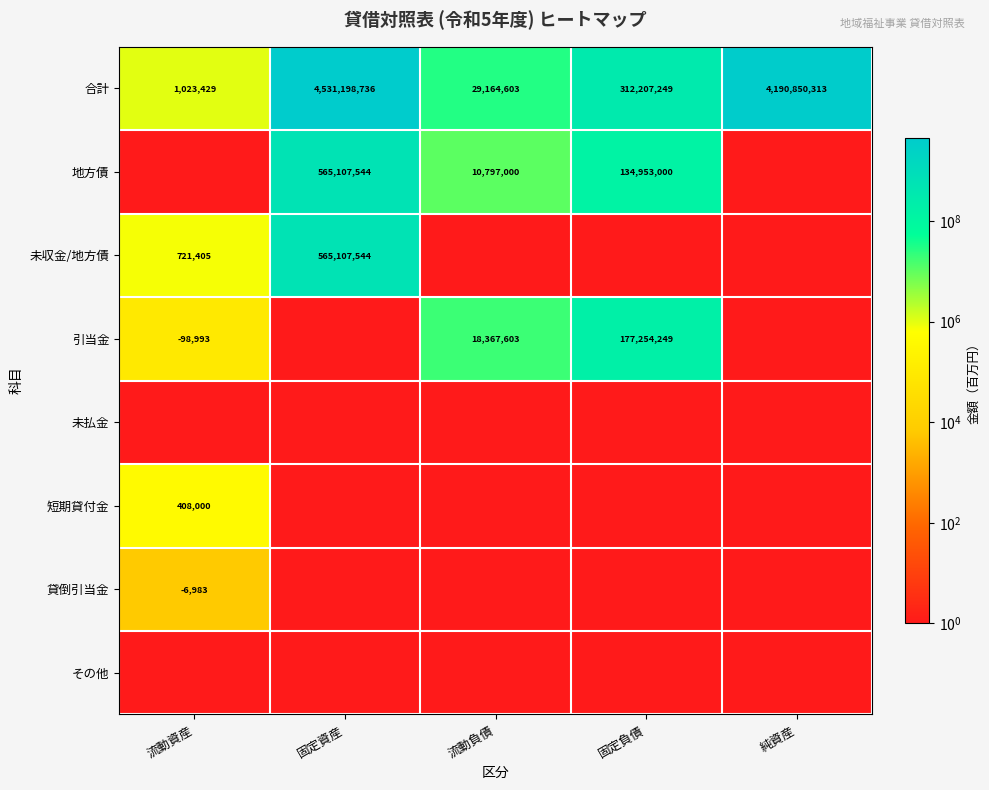

Is it true that 合計 equals 29164603 at 流動負債?

True